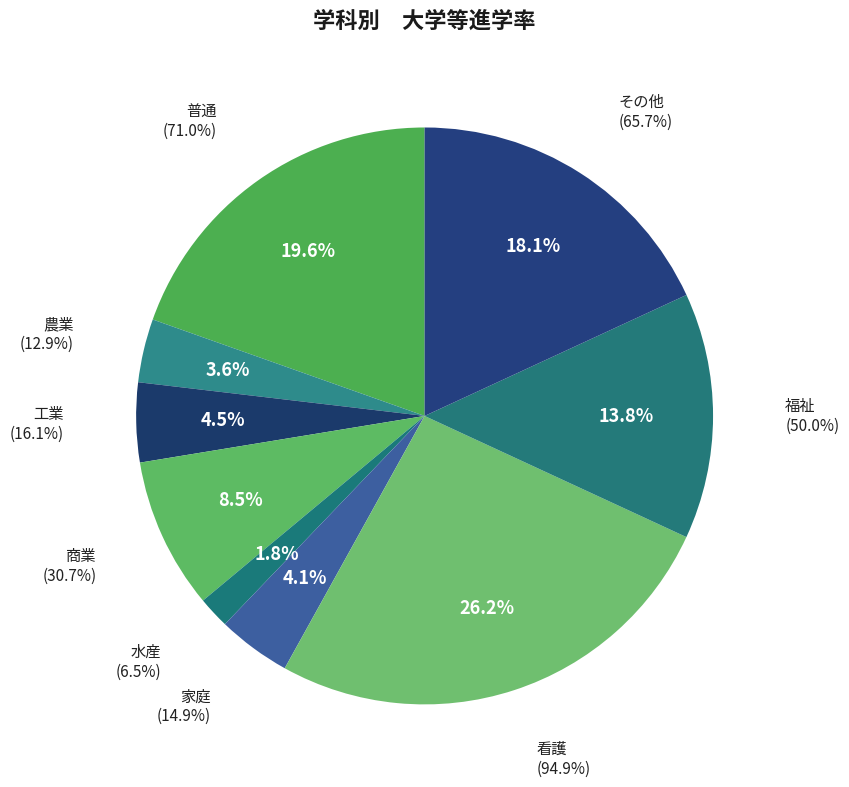

Which has a higher value, 農業 or 福祉?

福祉